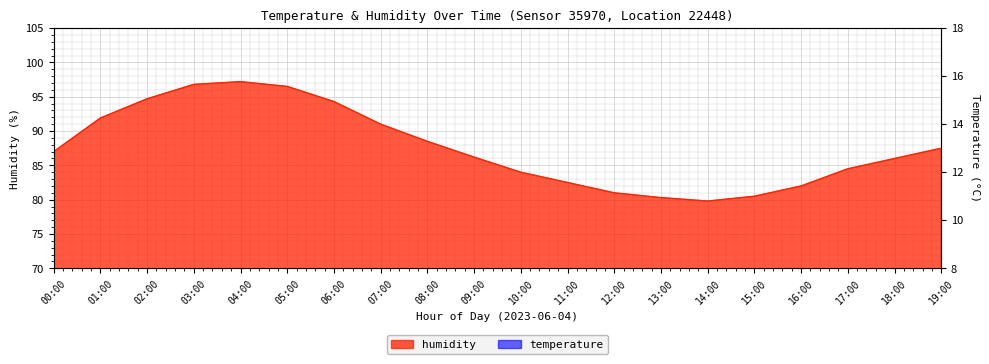

What is the label of the 12th point from the right?

08:00